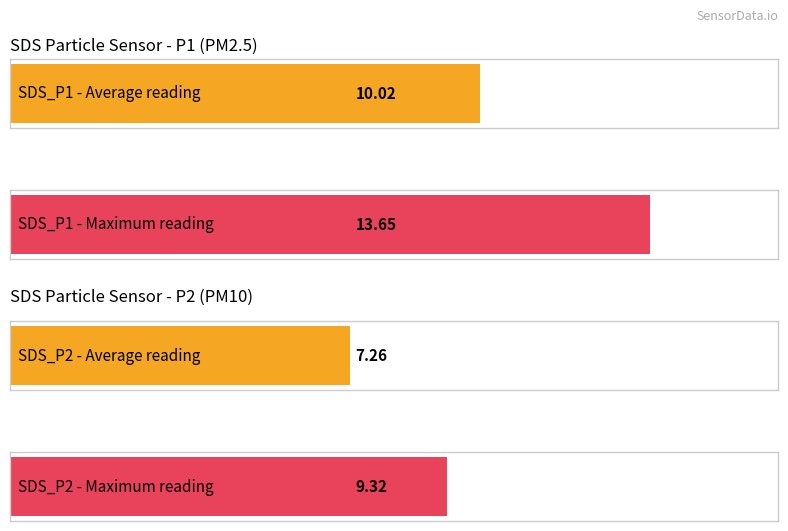

Is it true that SDS_P2 equals 3.1 at 01:04?

False